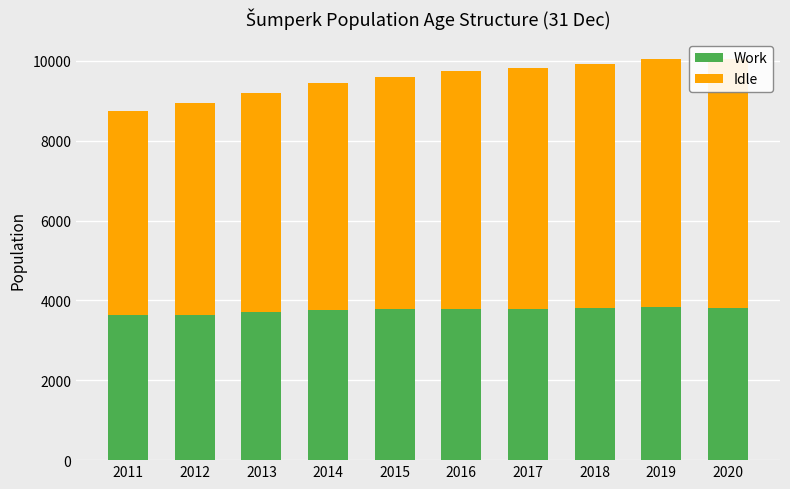

What is the total value across all series at 2017?

9818